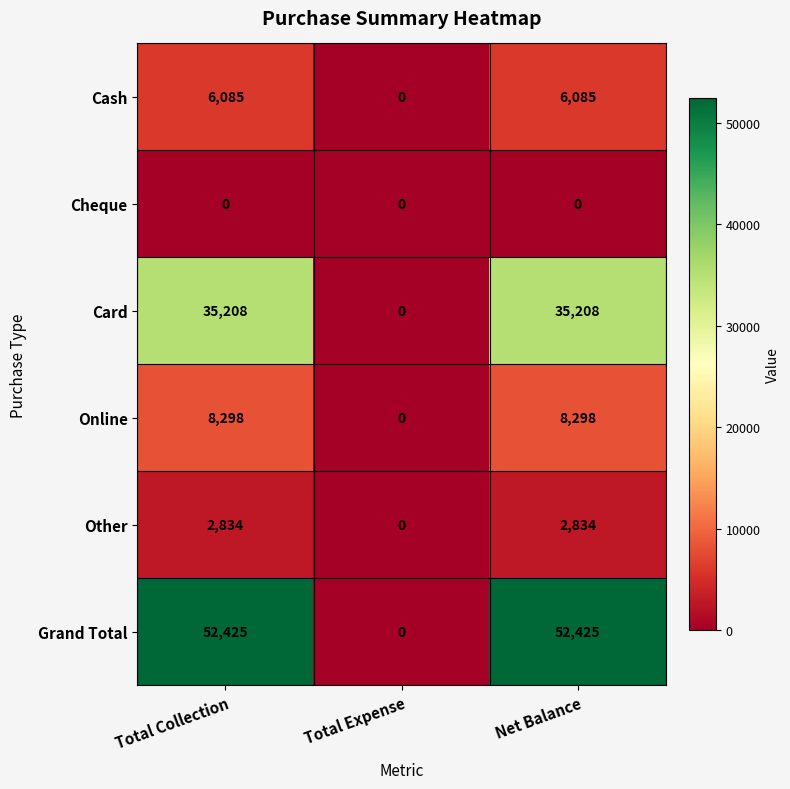

What is the difference between the Other values at Total Expense and Net Balance?

2834